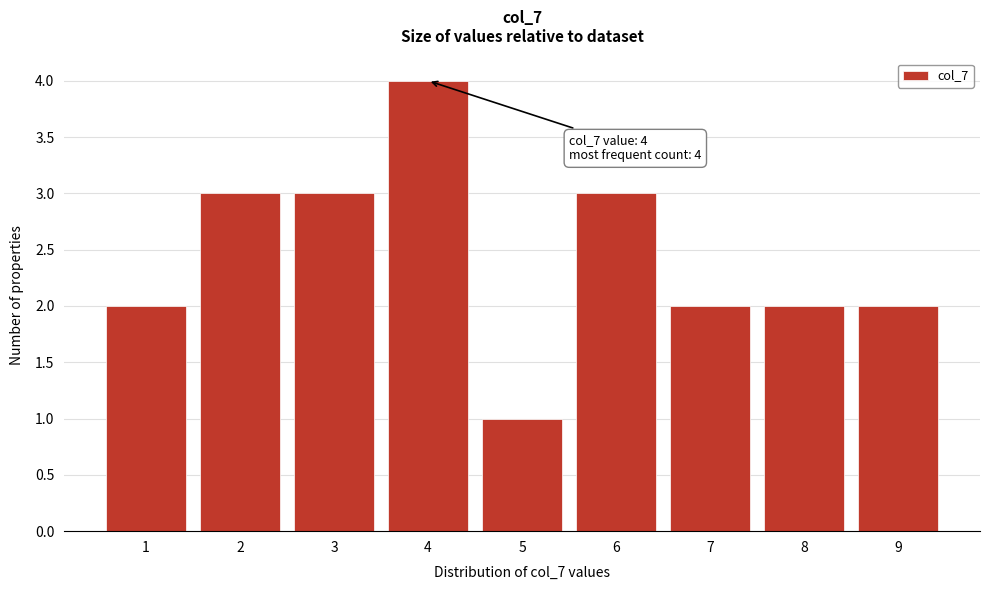

Over which range of the x-axis is the bar tallest?

3.5 to 4.5